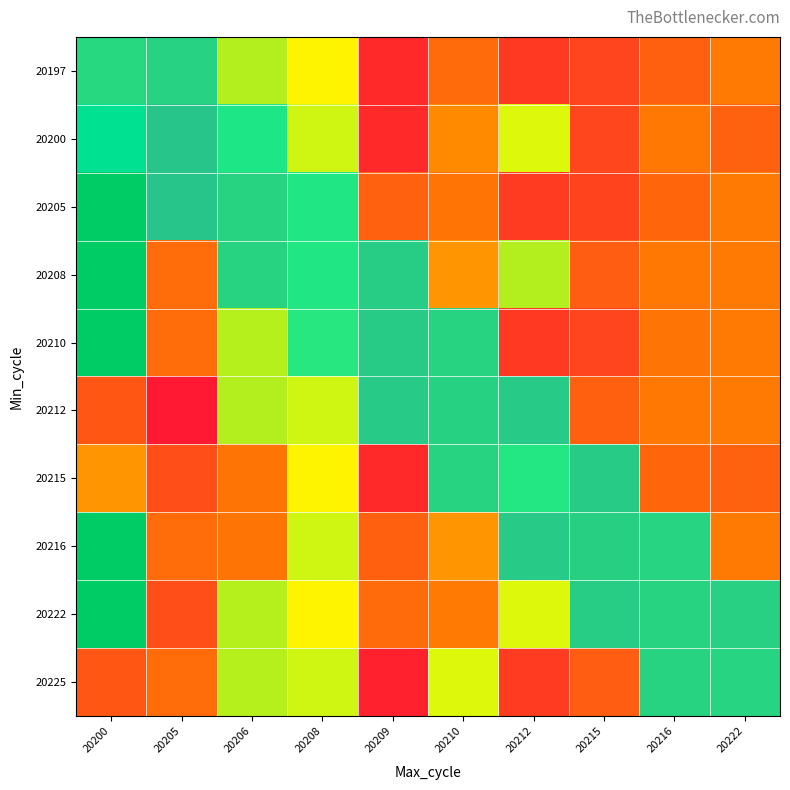

Count the number of data series in this chart.

10